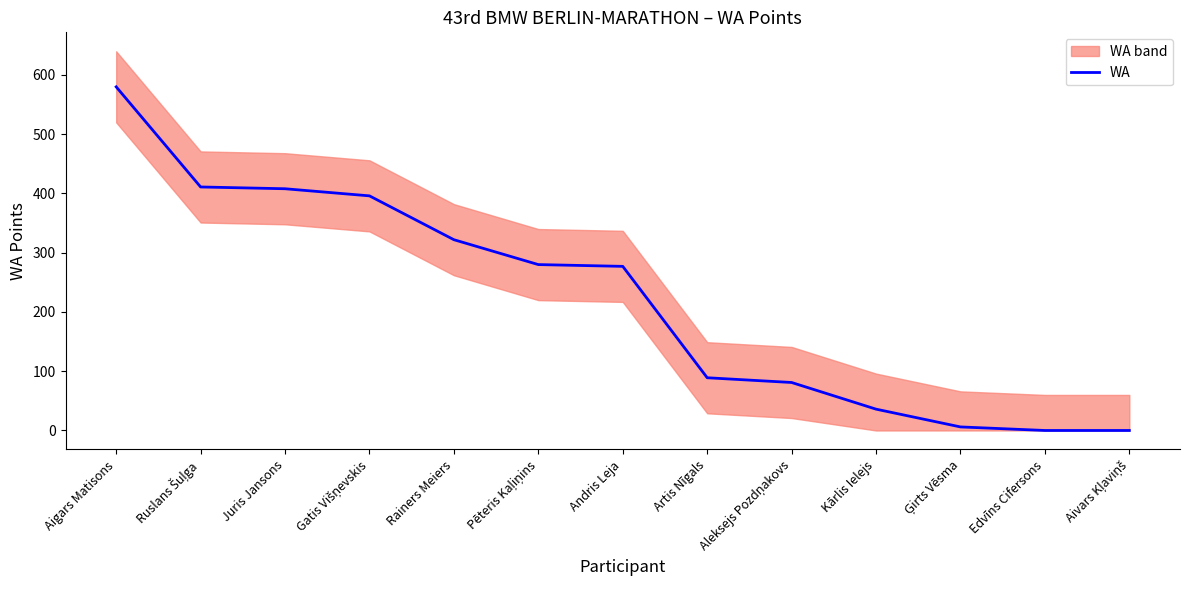

How many values are below 277?

6